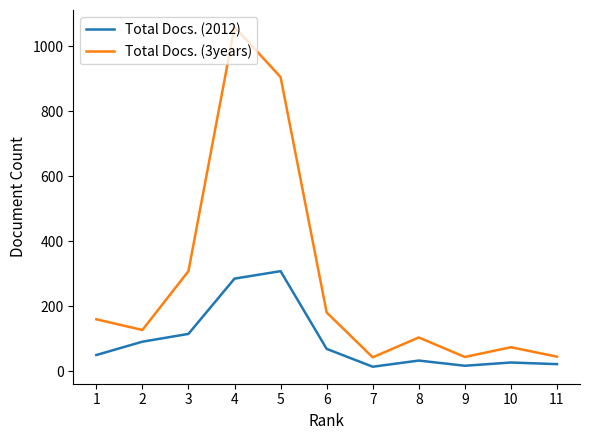

At which category is the sum across all series the highest?

4